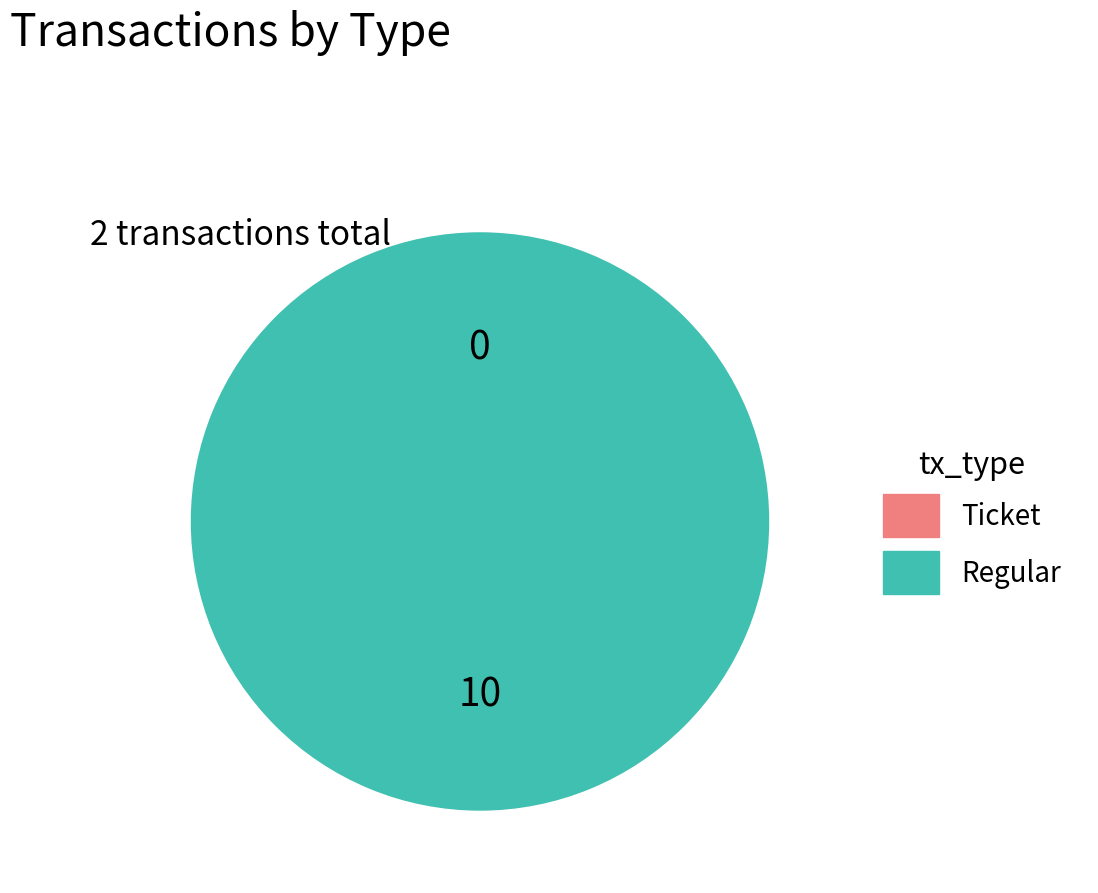

Count the number of slices in the pie.

2